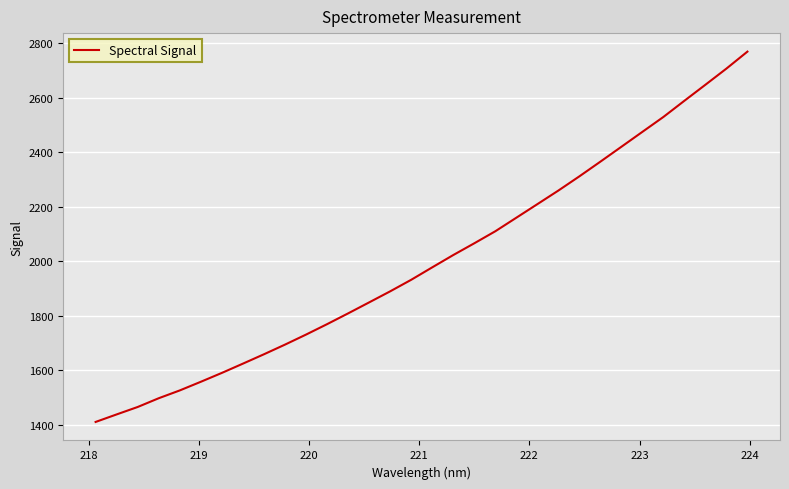

What is the greatest value displayed?

2769.5